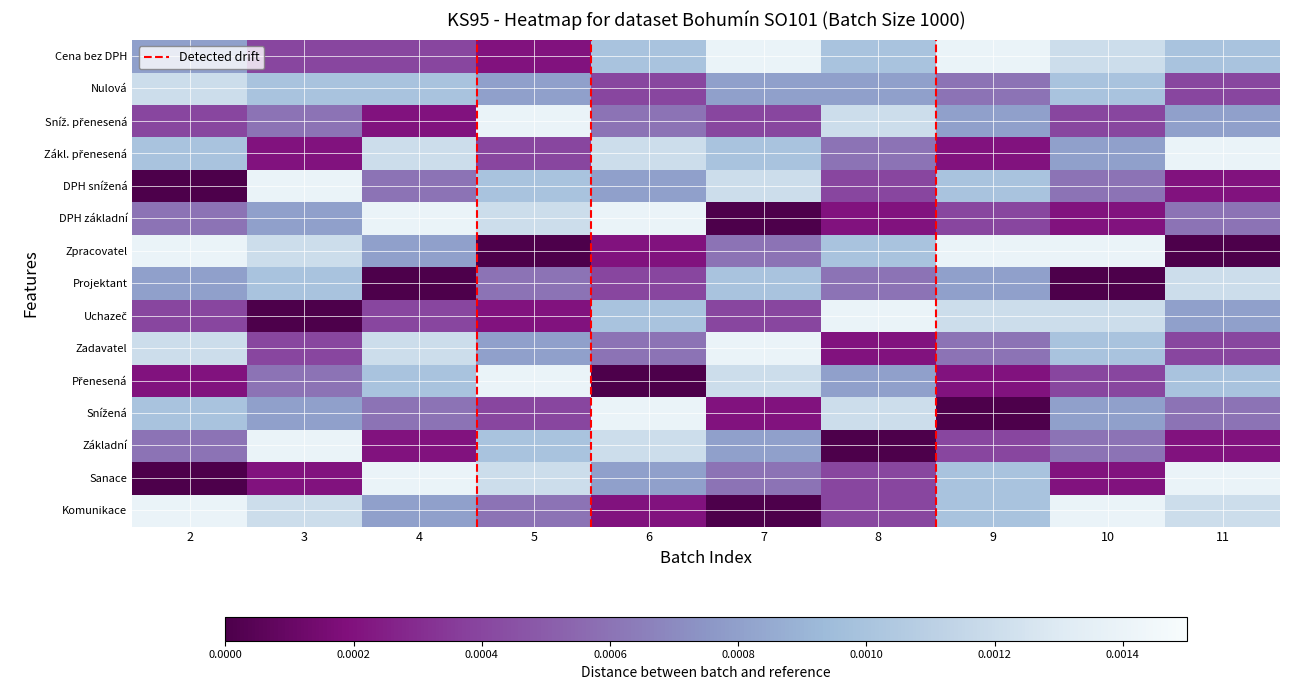

The value of DPH základní at 11 is 0.0. True or false?

False